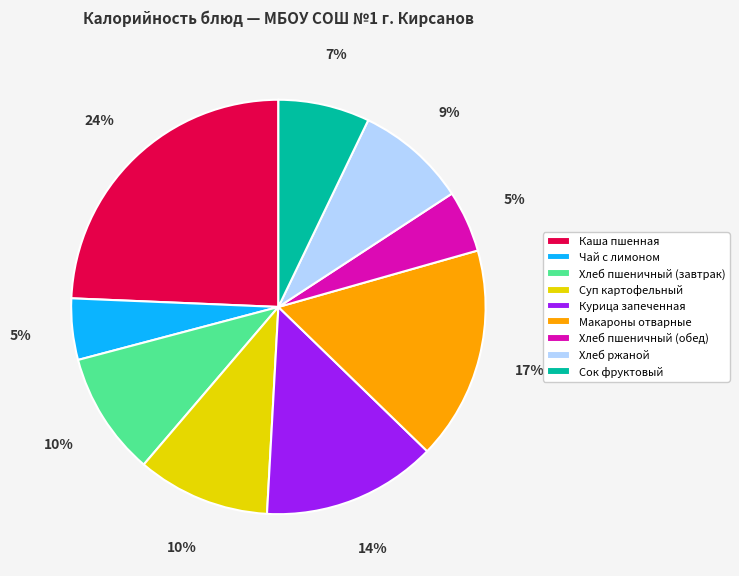

To the nearest percent, what is the average slice percentage?

11%